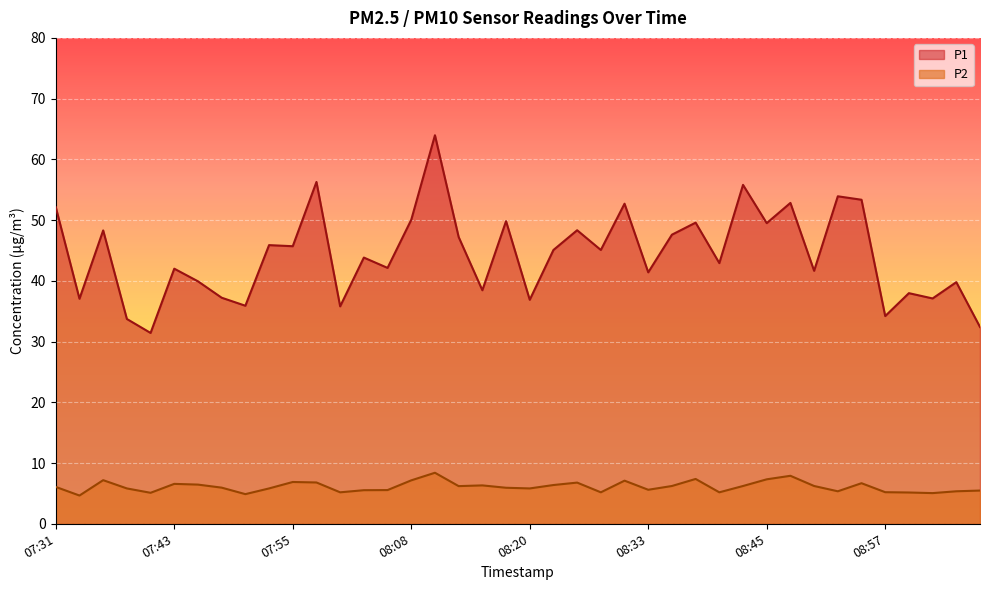

What is the value of the P1 point at the 6th from the left?

42.0